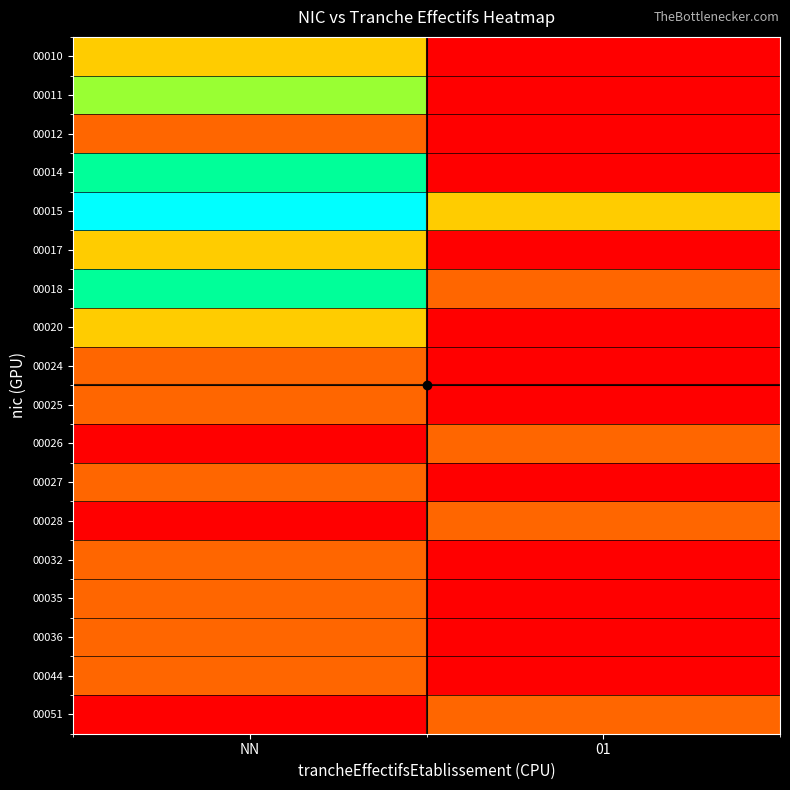

What is the spread (max minus min) of values at NN?

5